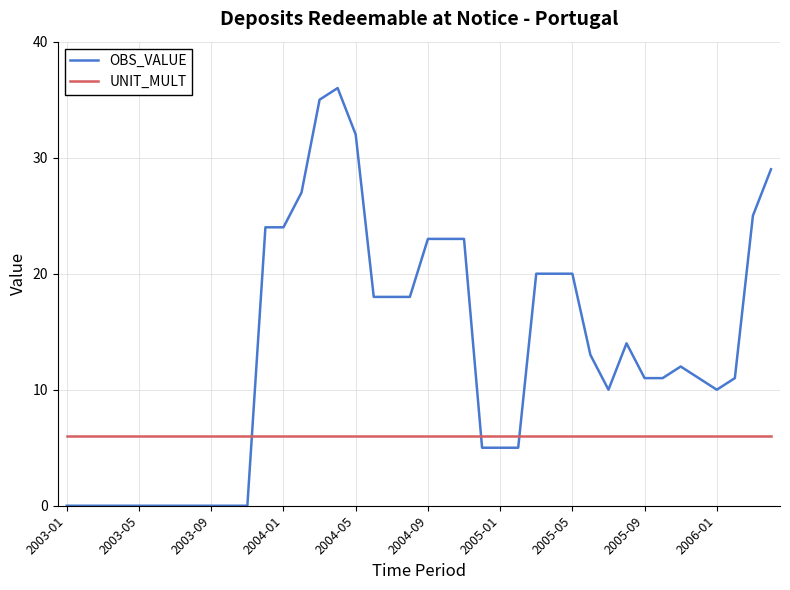

True or false: OBS_VALUE and UNIT_MULT intersect in this chart.

True